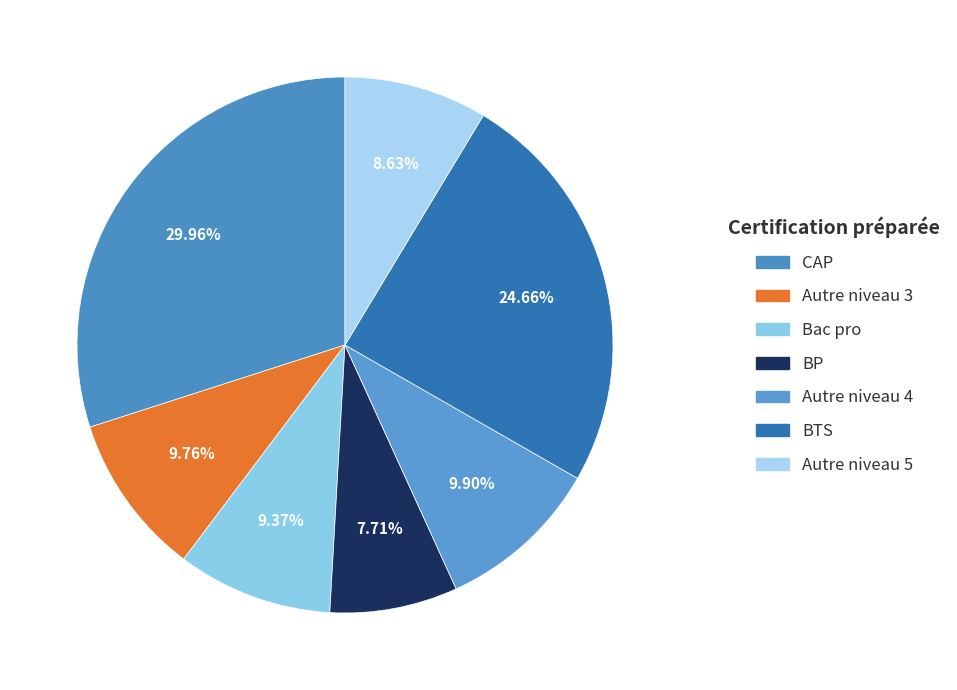

How many slices are in this pie chart?

7